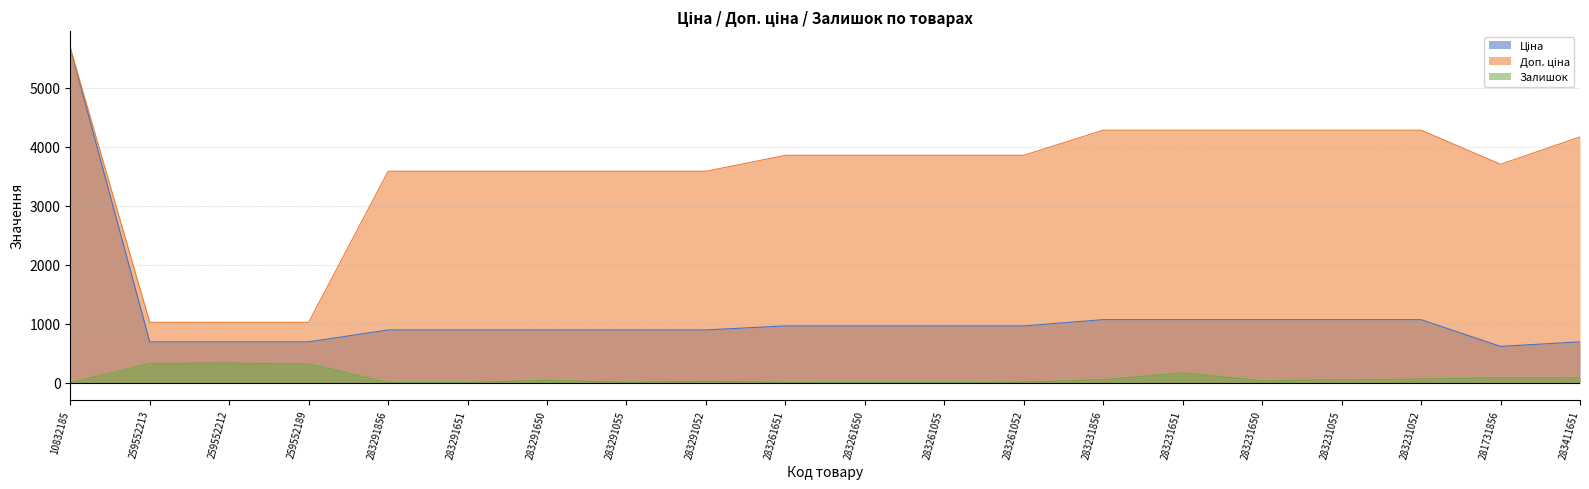

Which series has the largest total across all categories?

Доп. ціна